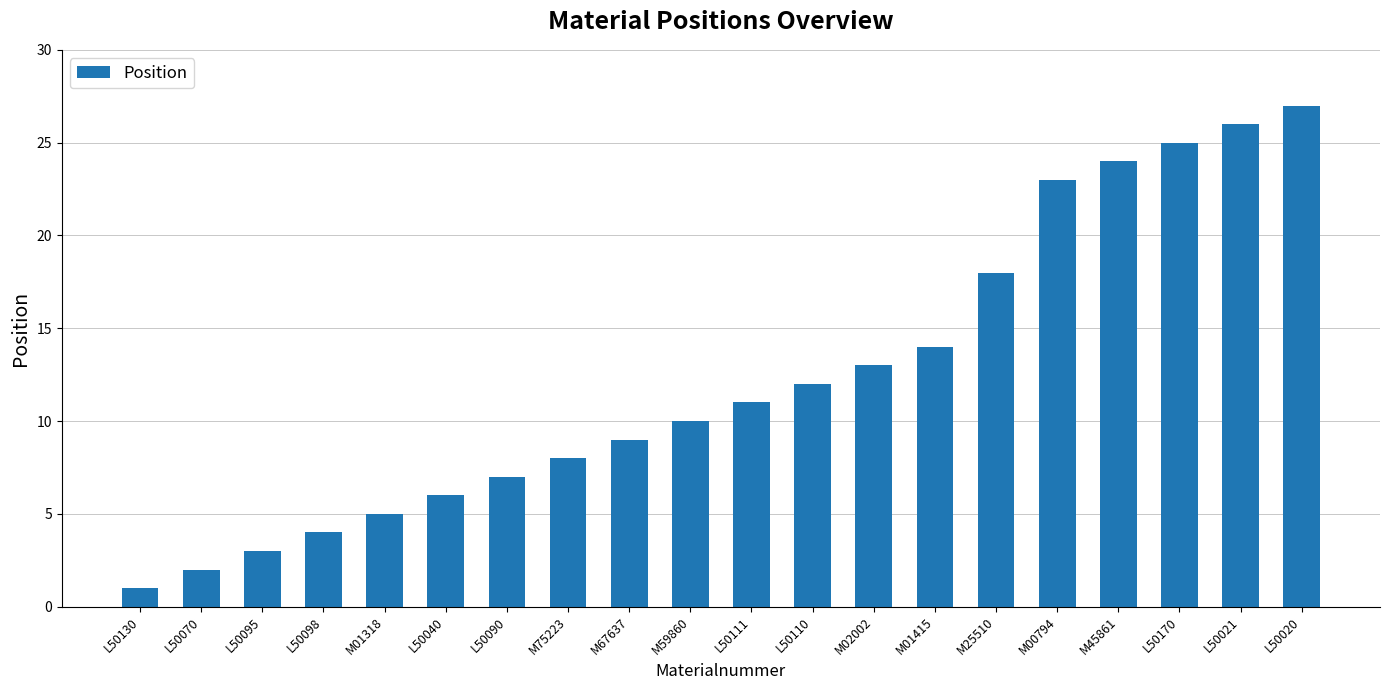

What is the change in value from L50130 to L50070?

+1